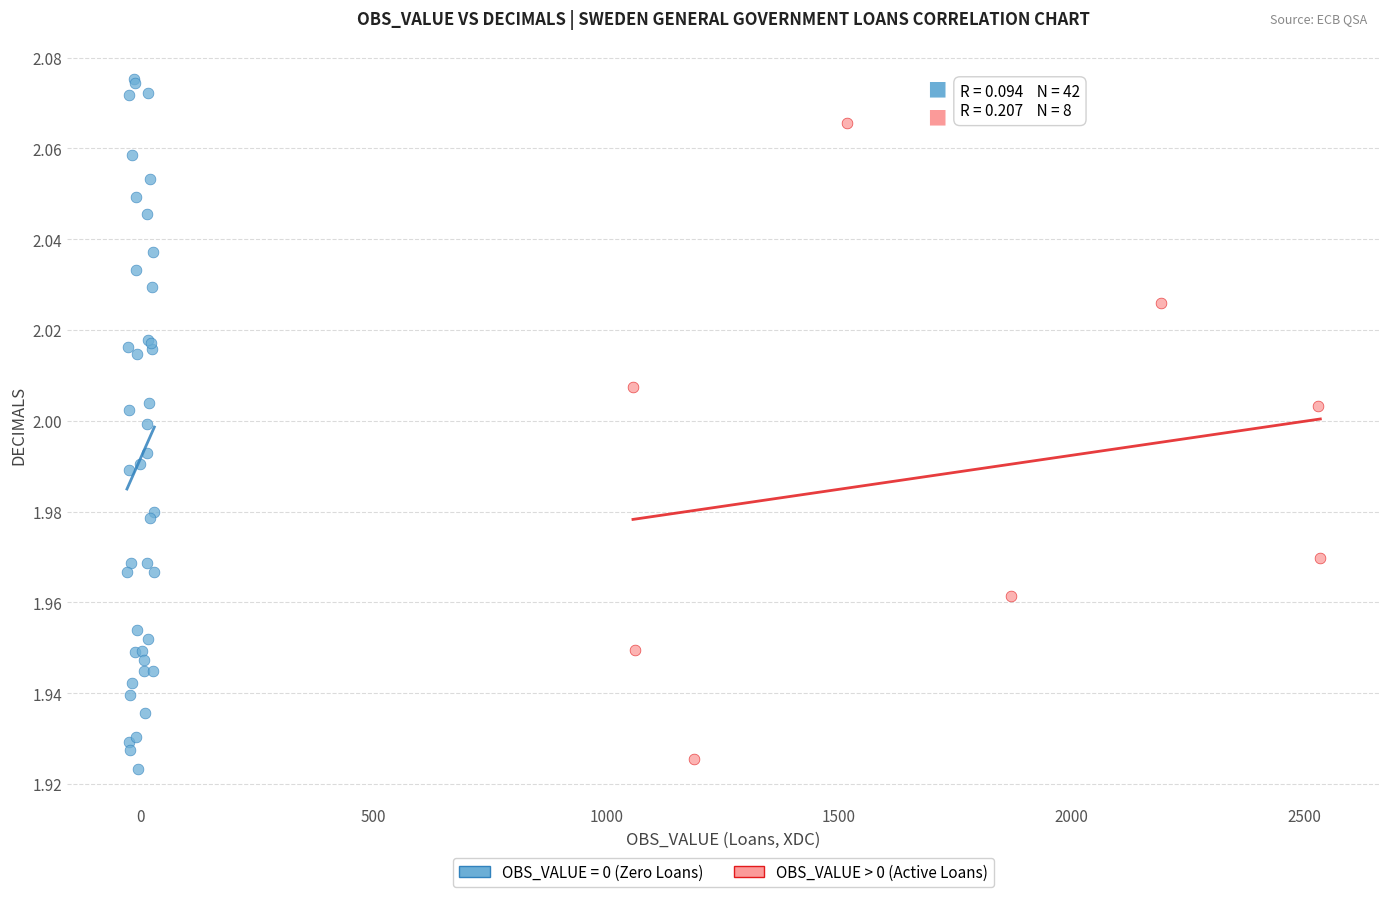

Which series has the widest spread of Y values?

OBS_VALUE = 0 (Zero Loans)